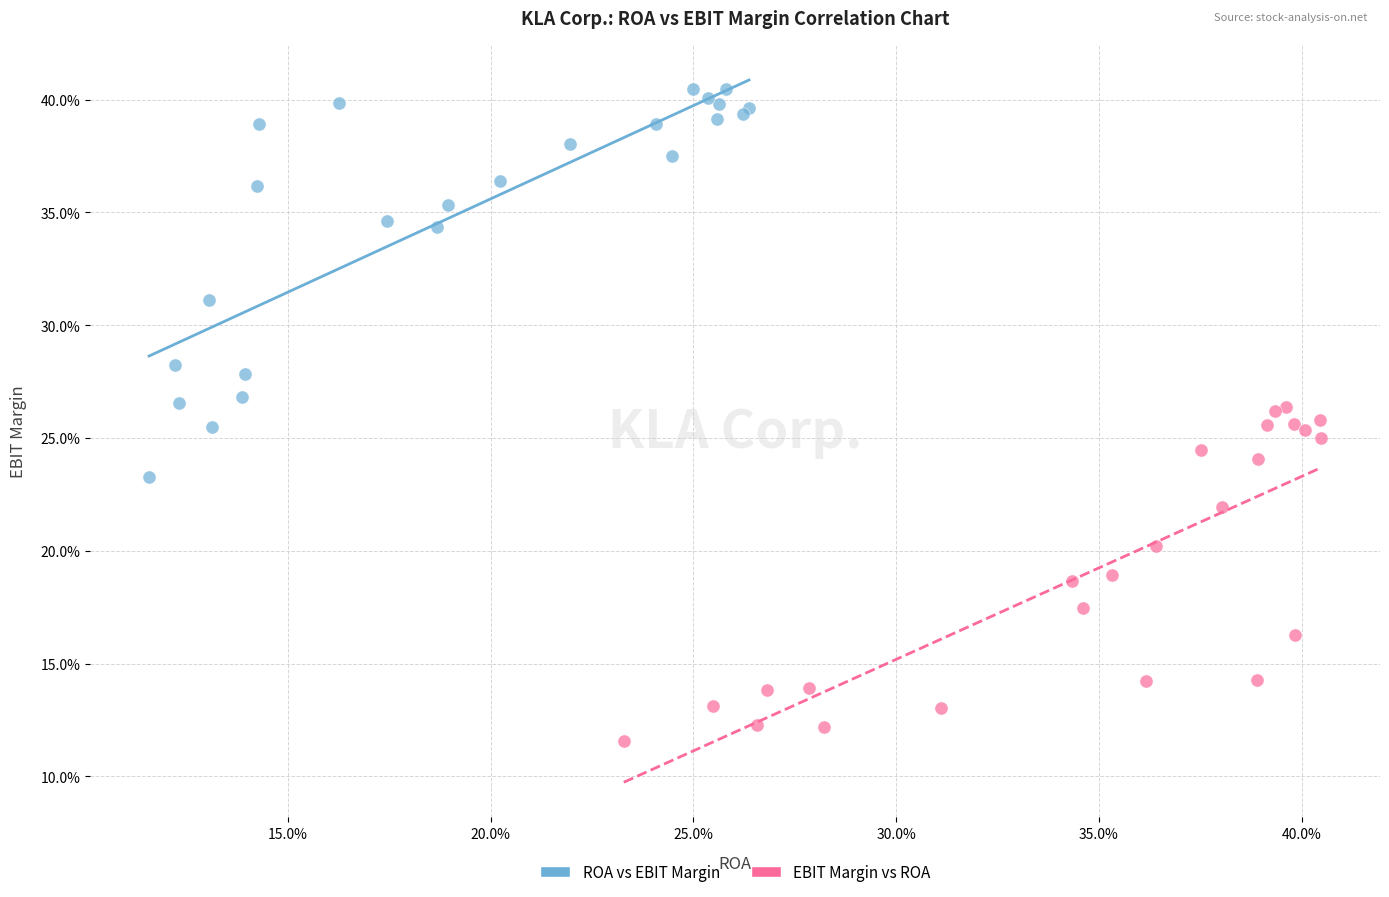

Which series has the largest Y range (max minus min)?

ROA vs EBIT Margin